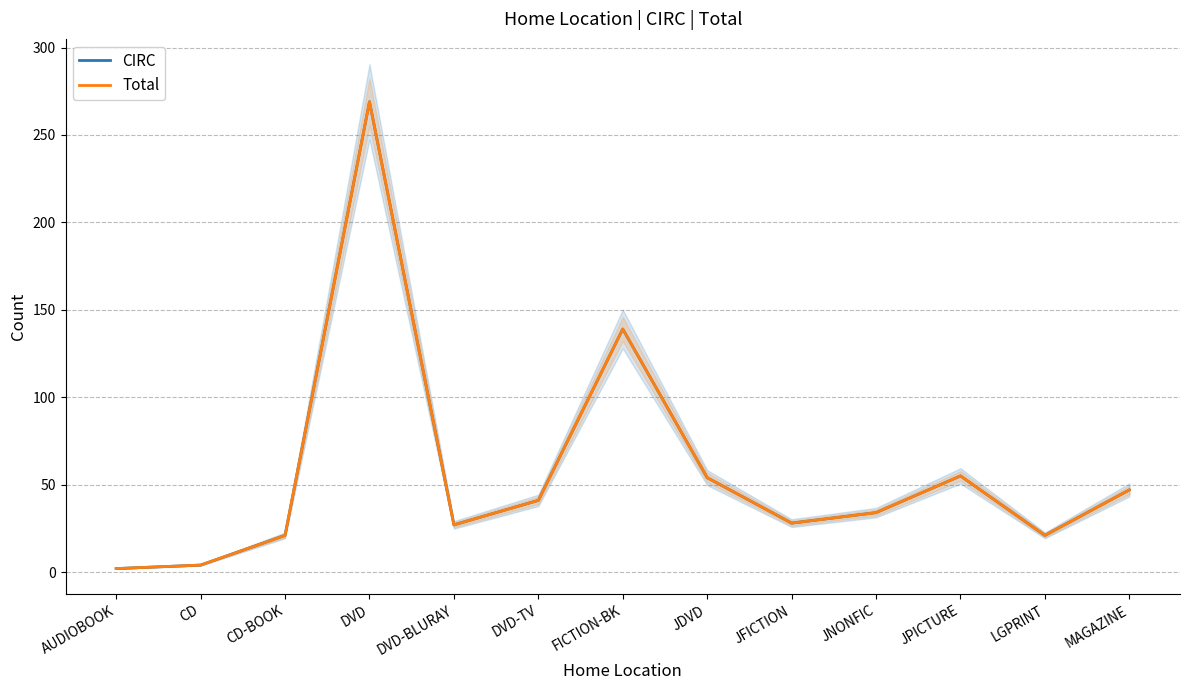

Read the CIRC value at MAGAZINE.

47